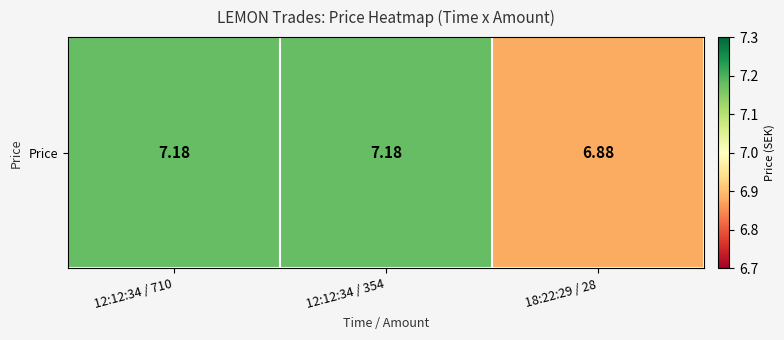

Where is the data nearest to the value 7?

18:22:29 / 28